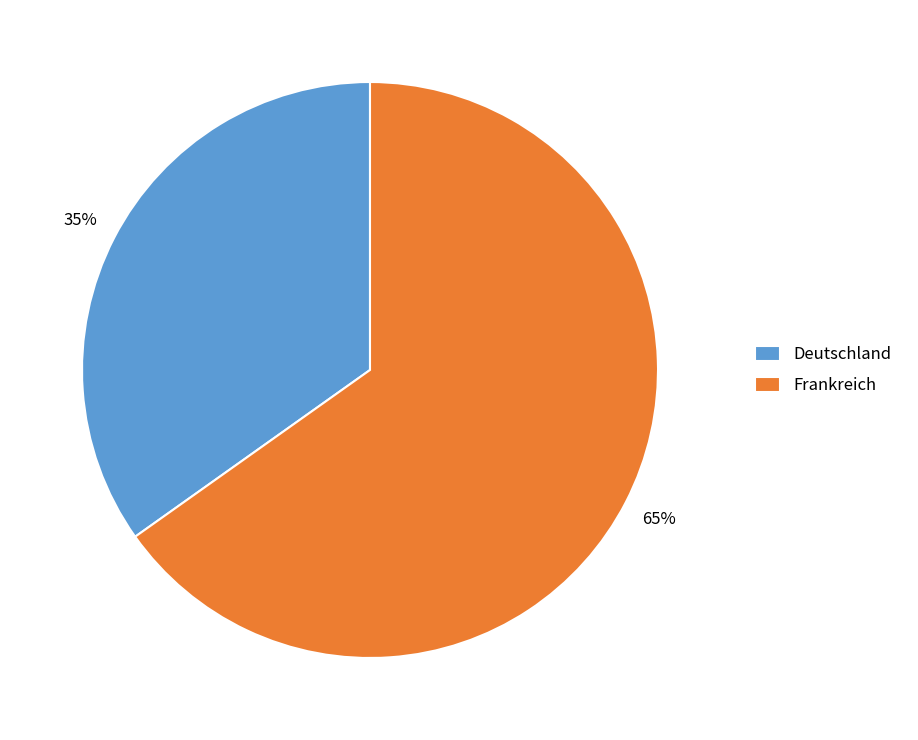

What is the smallest slice in the pie chart?

Deutschland